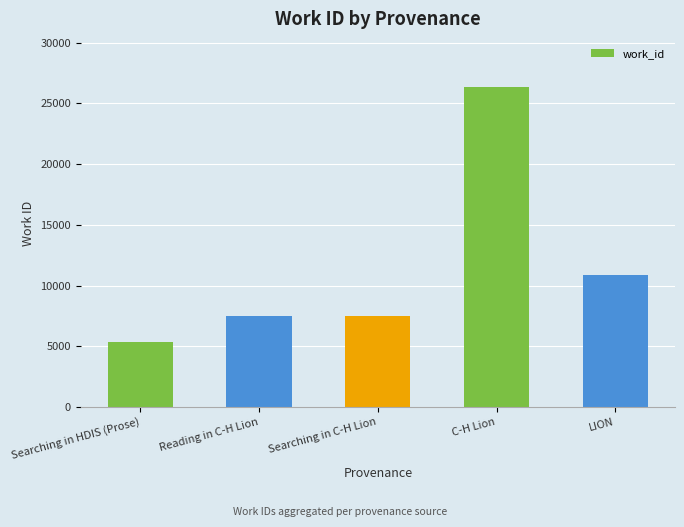

Between Reading in C-H Lion and LION, which is larger?

LION